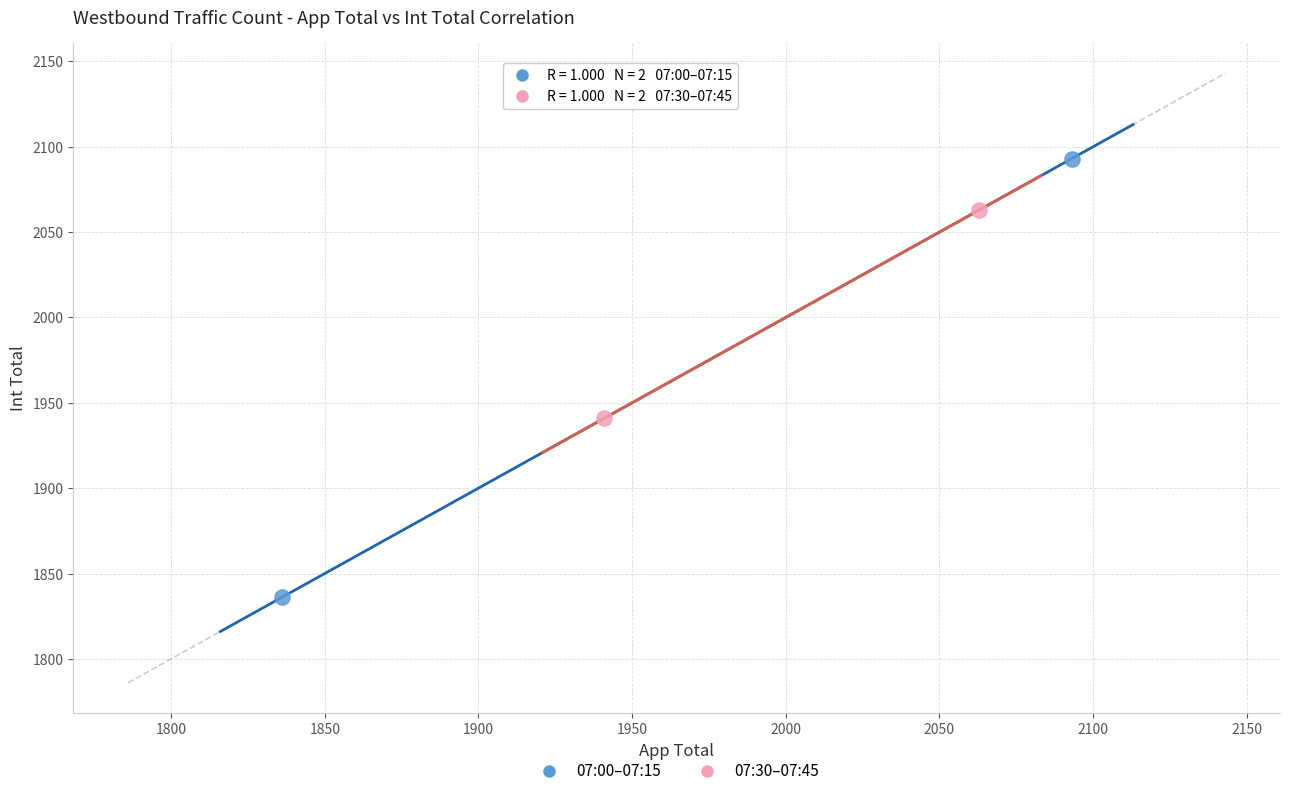

Which series reaches the maximum Y coordinate?

07:00–07:15